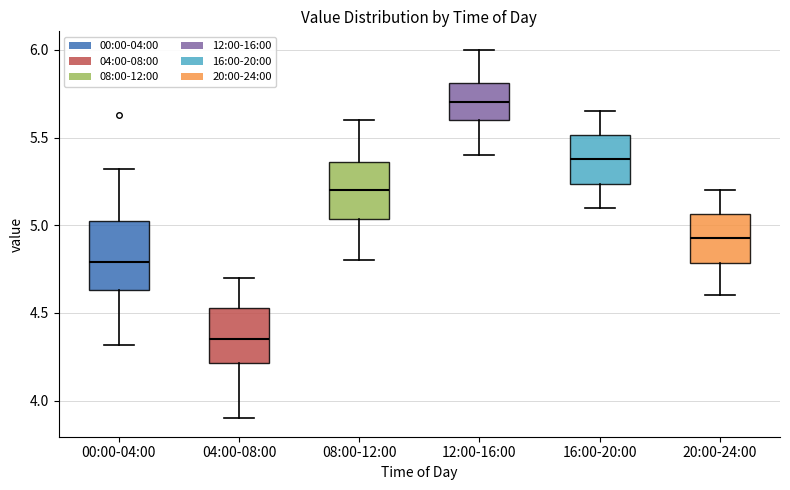

Comparing the boxes themselves (not the whiskers), which one is the tallest?

00:00-04:00